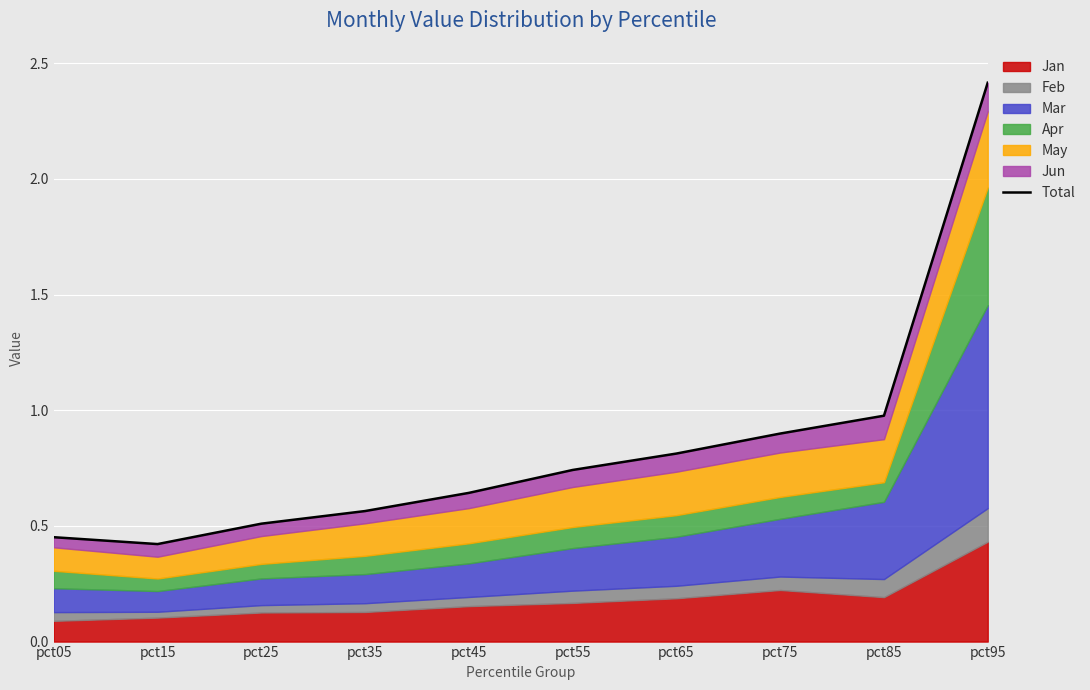

Is it true that the value at pct15 is 0.4?

True